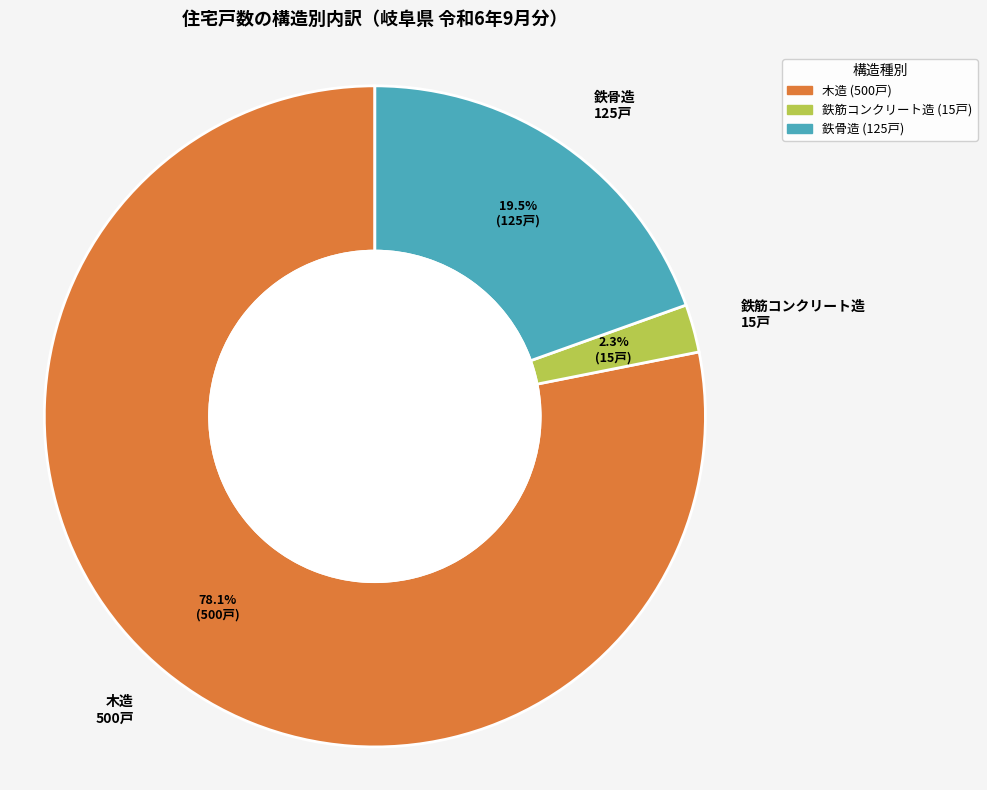

Is there a majority slice in this chart?

Yes